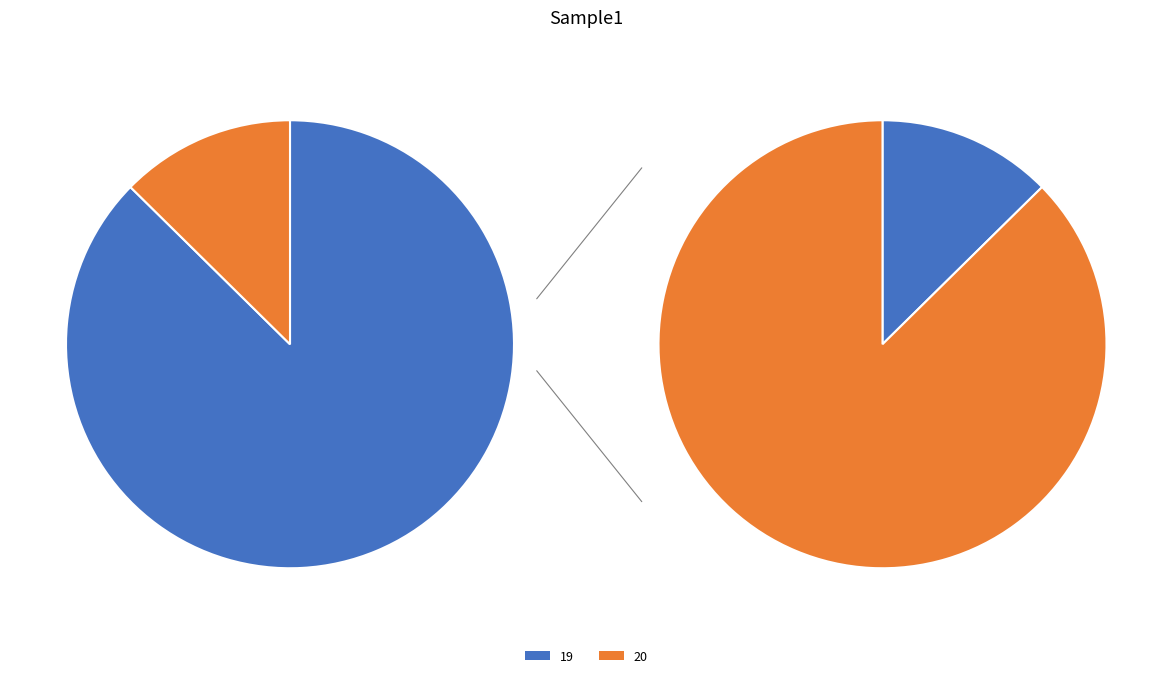

To the nearest percent, what percentage of the pie is 20?

13%